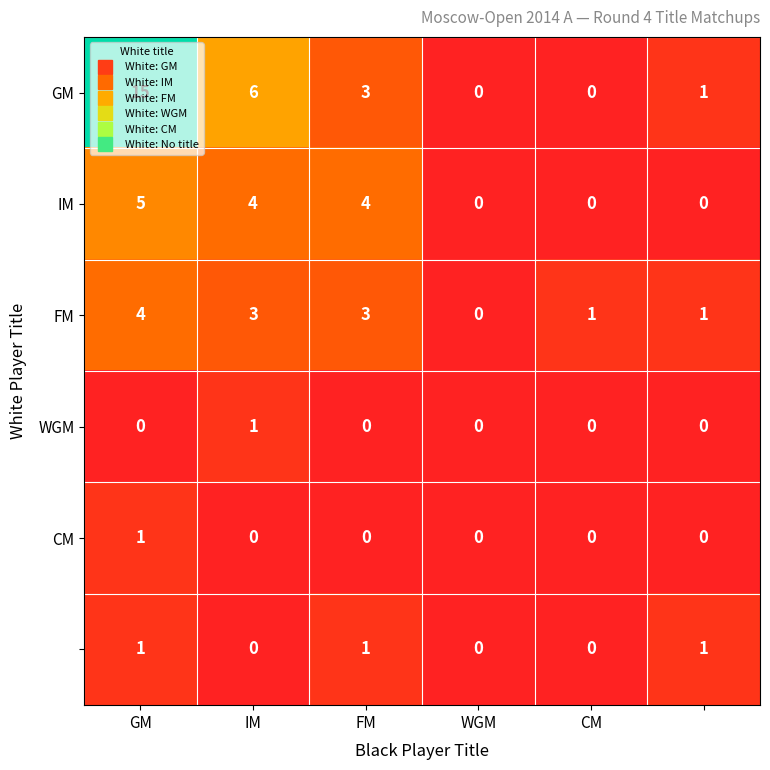

Which label corresponds to the largest value in the chart?

GM